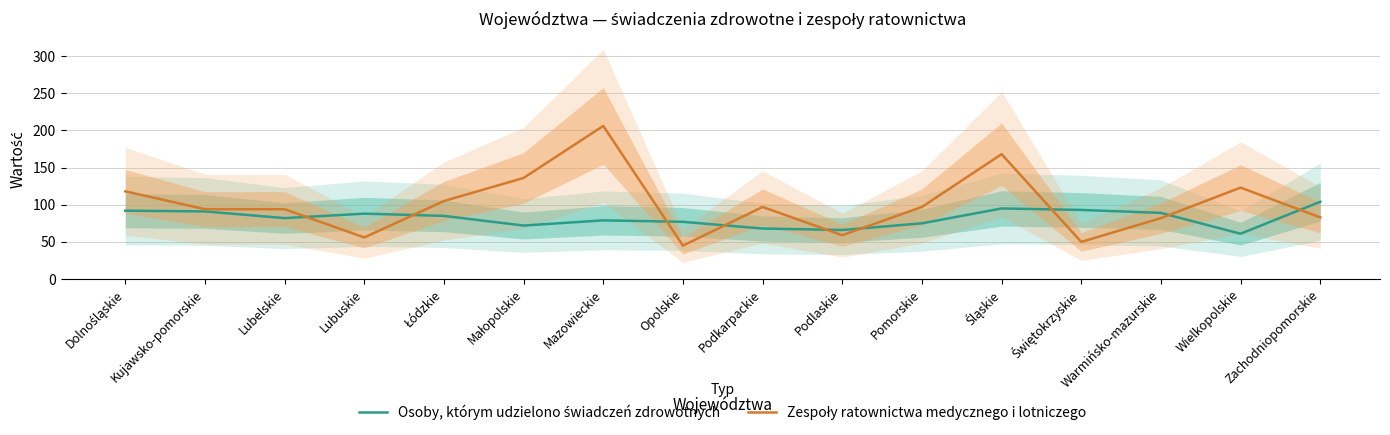

Rank the series at Opolskie from highest to lowest value.

Osoby, którym udzielono świadczeń zdrowotnych, Zespoły ratownictwa medycznego i lotniczego